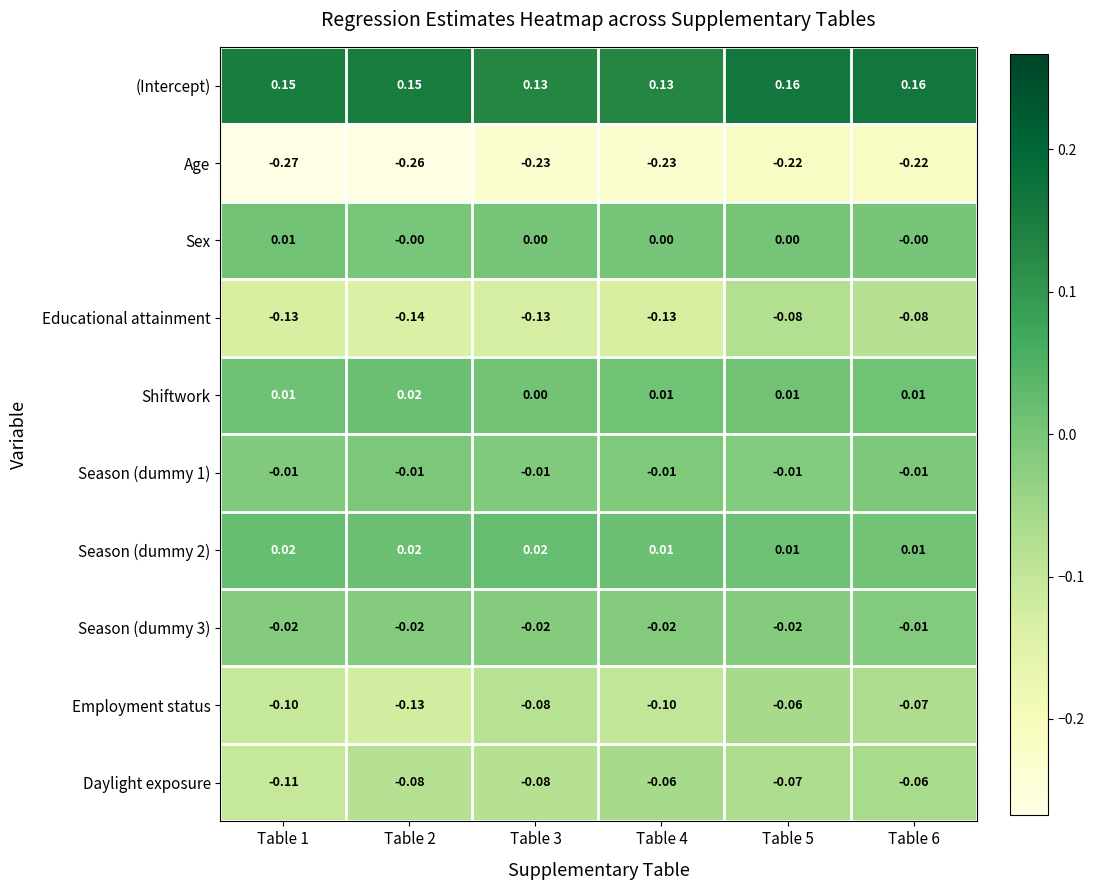

Is the value of Age at Table 5 greater than the value of (Intercept) at Table 3?

No